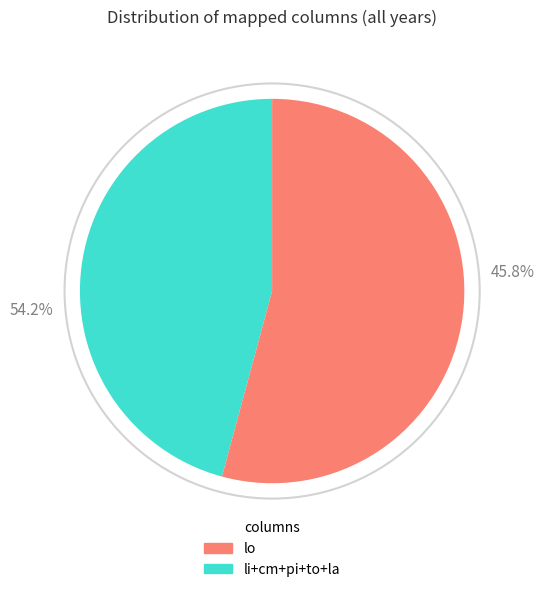

Which has a higher value, to or li?

li